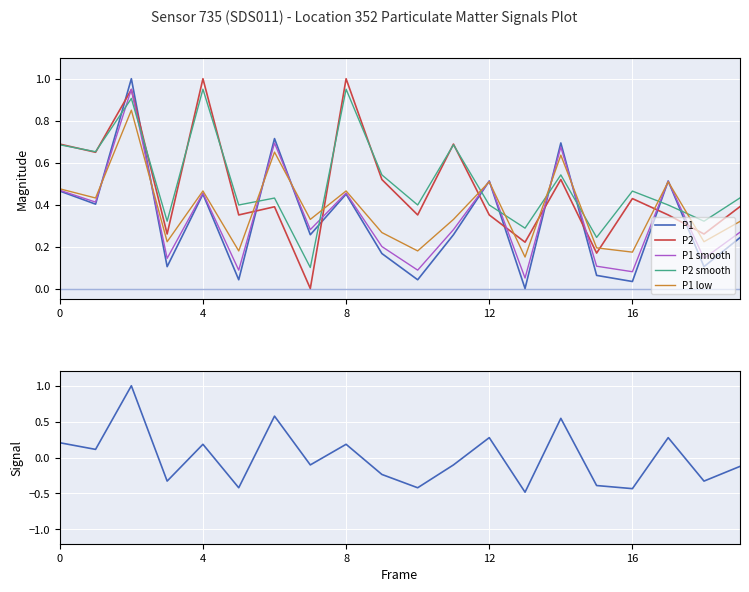

What is the maximum value shown in the chart?

1.0